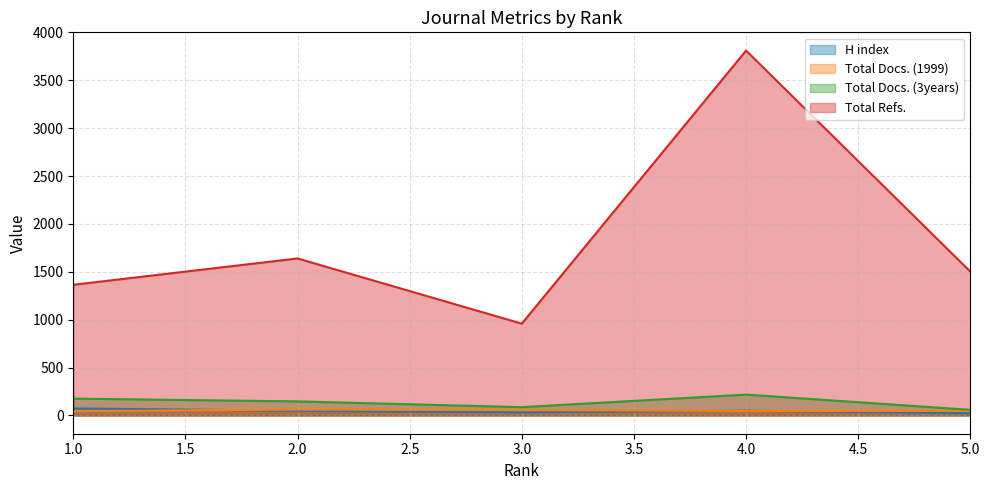

True or false: H index and Total Refs. cross at least once.

False